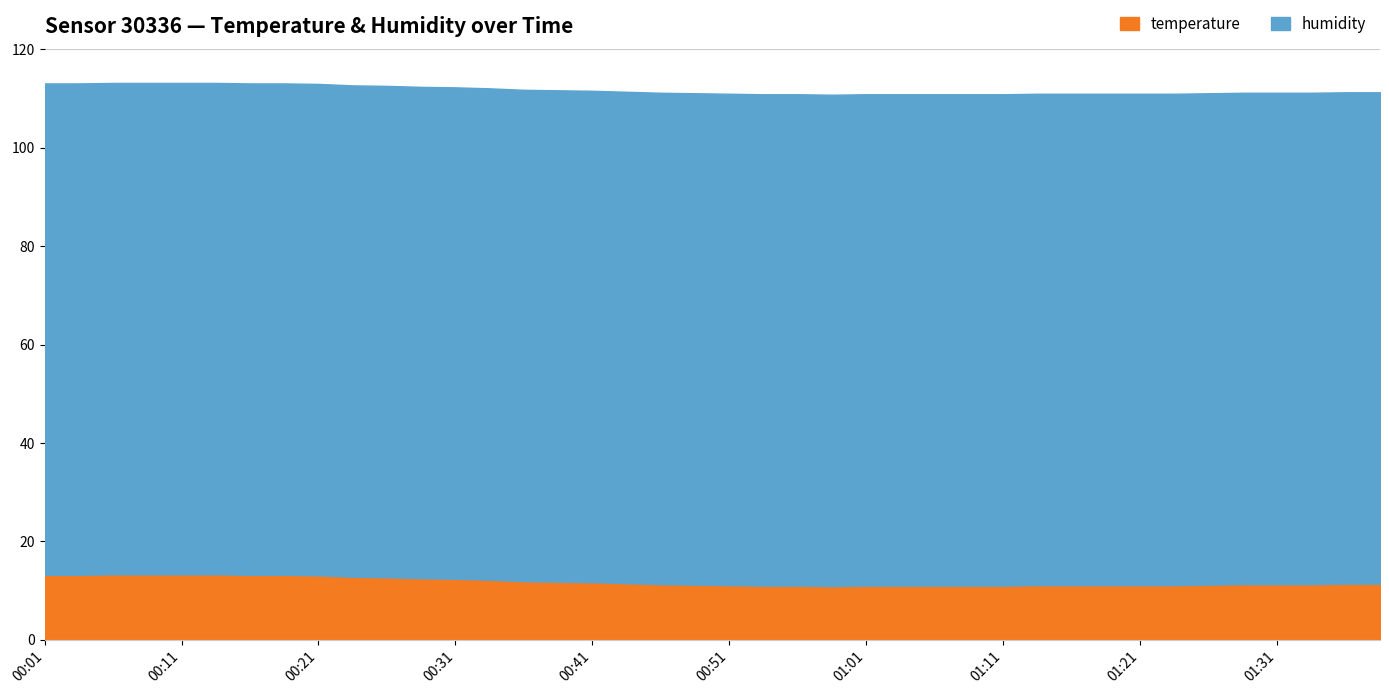

The value of humidity at 00:41 is 99.9. True or false?

True